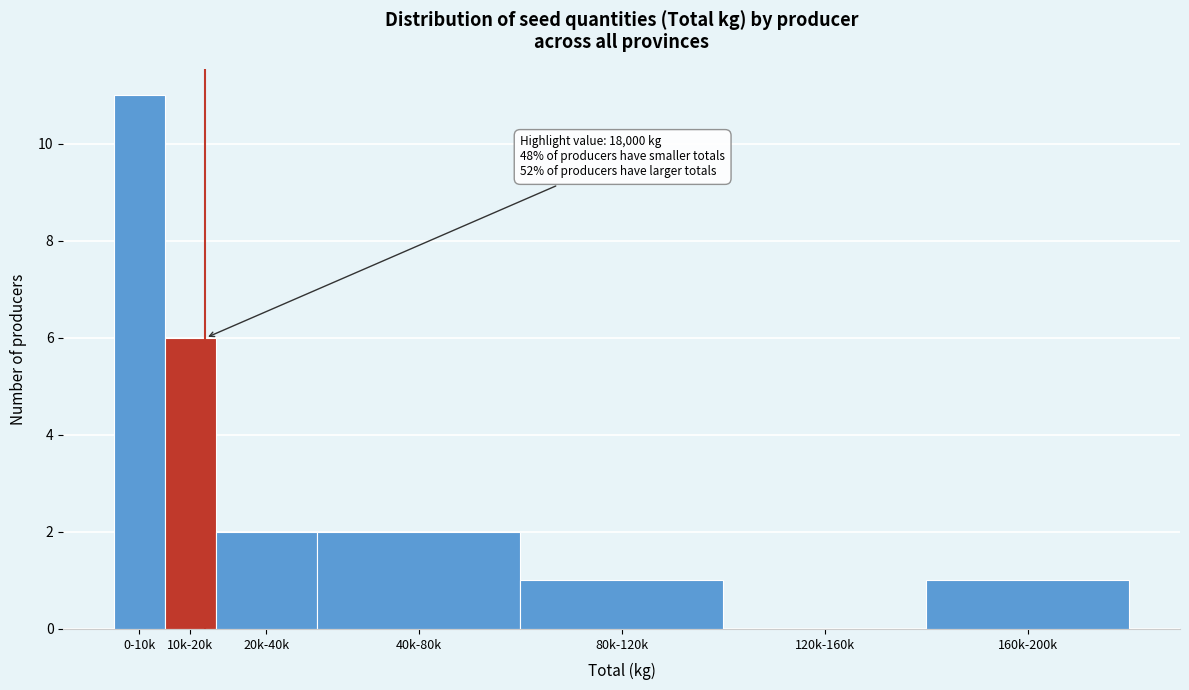

Reading left to right, what are all the values shown in this chart?

0-10k=11	10k-20k=6	20k-40k=2	40k-80k=2	80k-120k=1	120k-160k=0	160k-200k=1